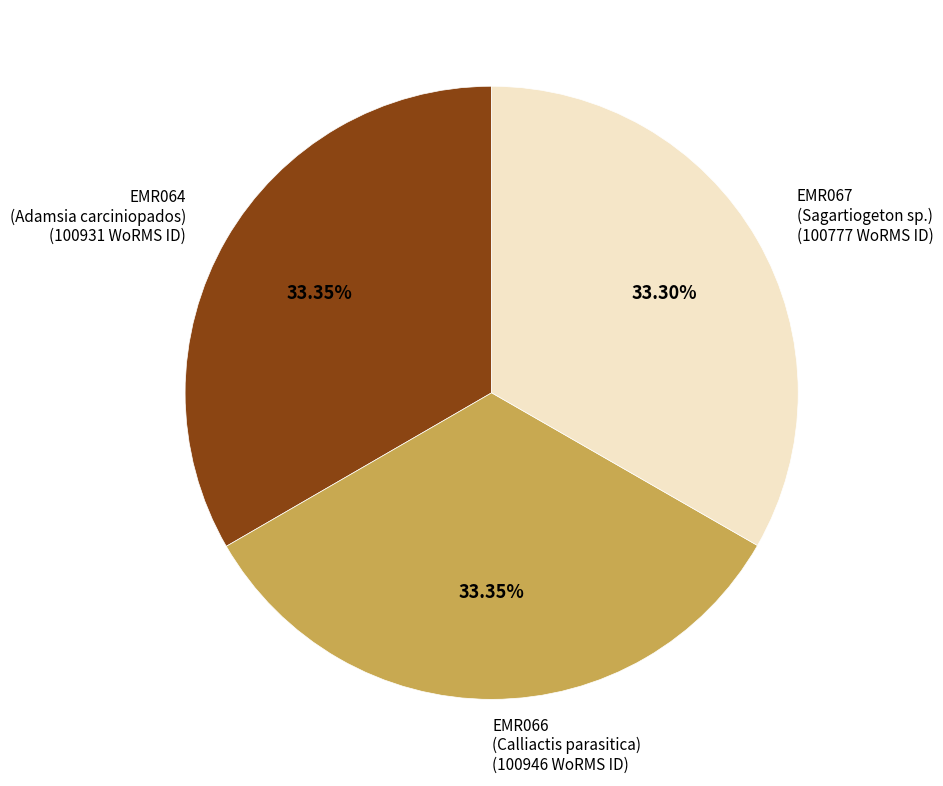

How many slices are in this pie chart?

3